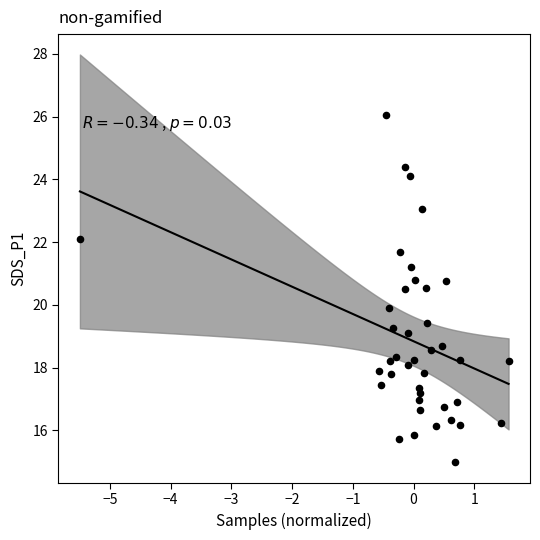

What is the range of X values (max minus min)?

7.1